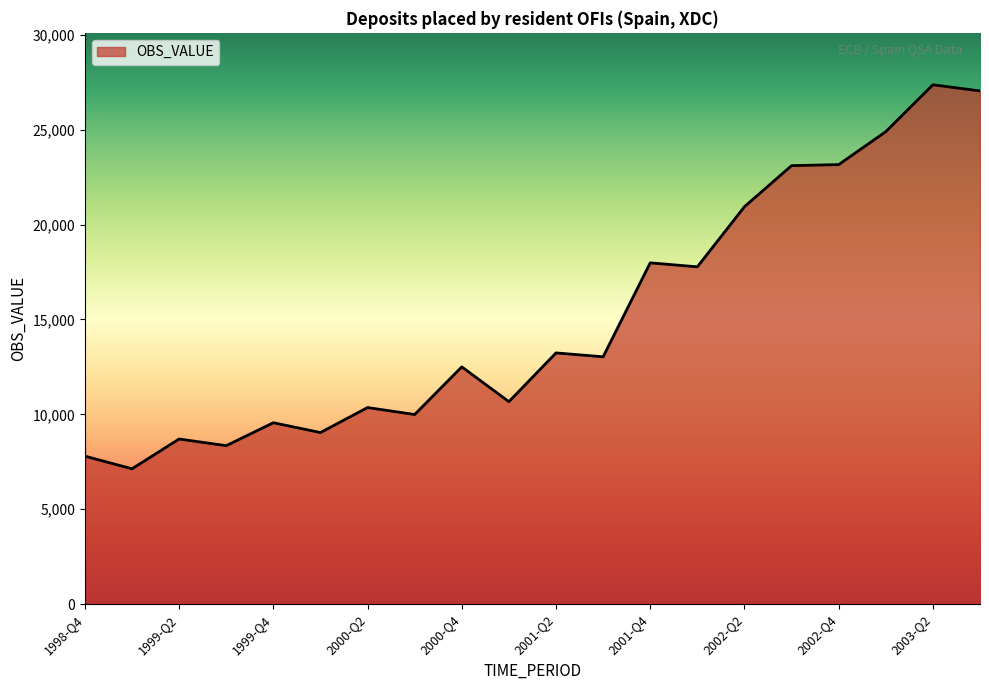

What is the maximum value shown in the chart?

27367